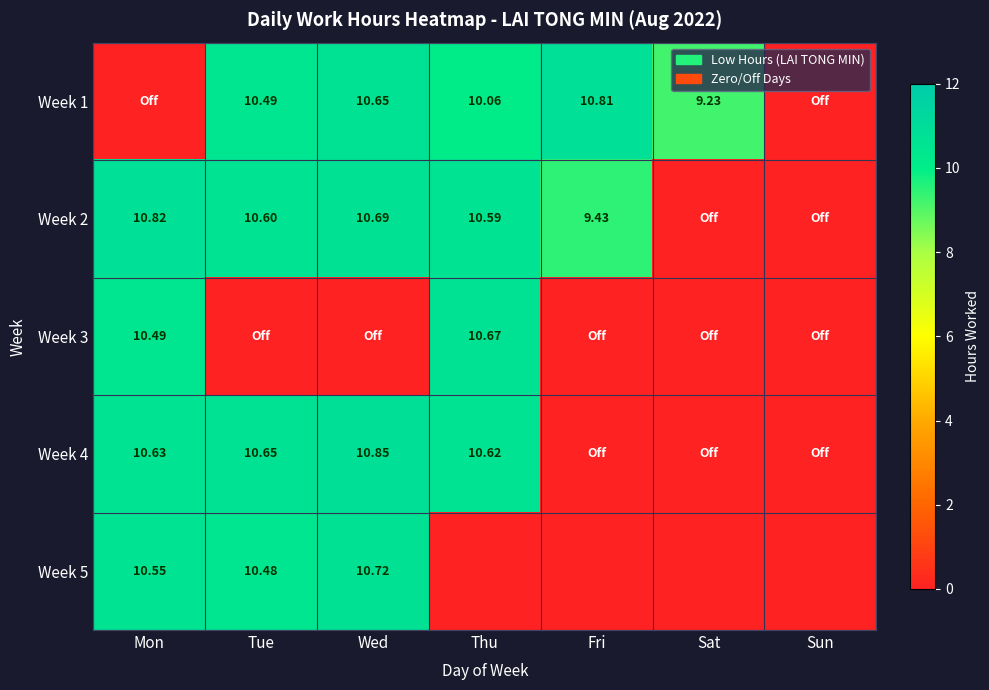

Is the value of Week 5 at Tue greater than the value of Week 3 at Mon?

No